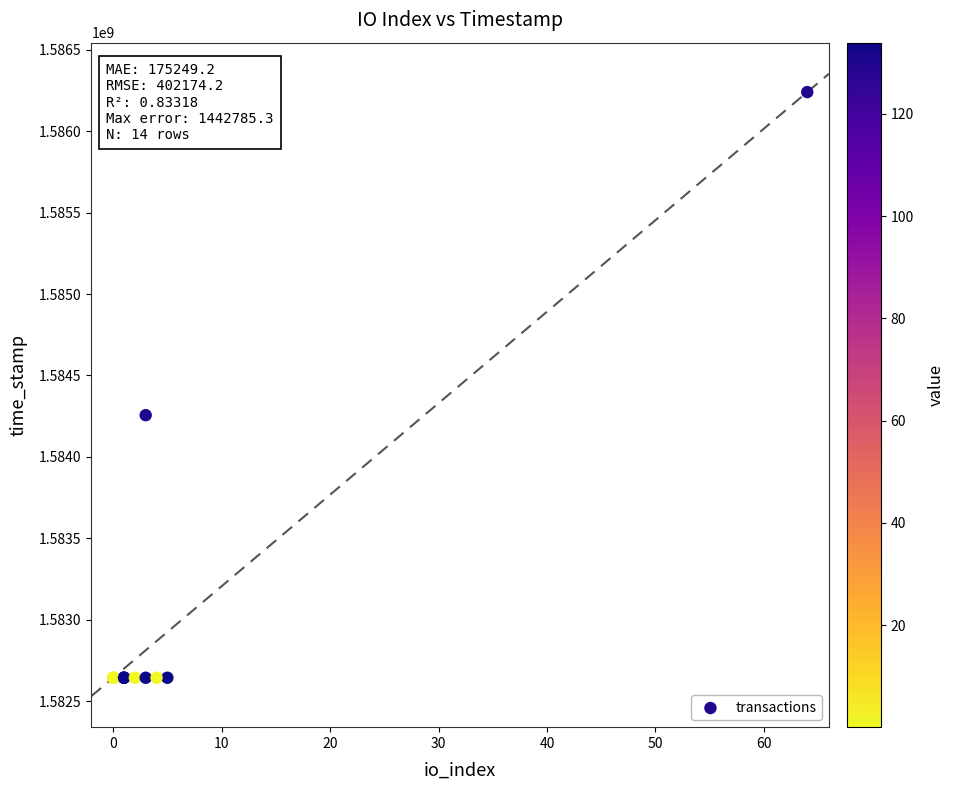

What Y value in the scatter plot is closest to 1584442146?

1584256575